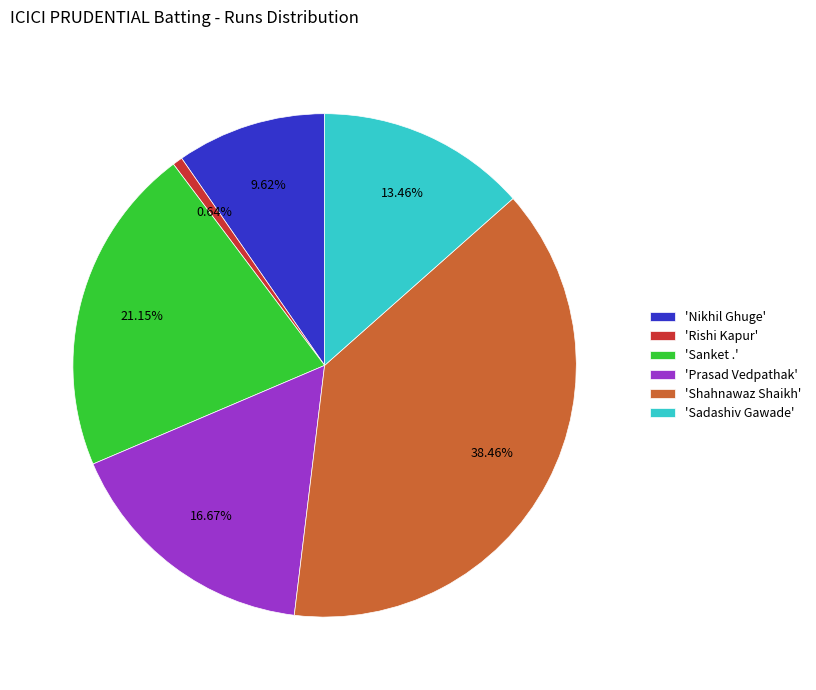

Combined, do 'Sanket .' and 'Rishi Kapur' account for over 50%?

No